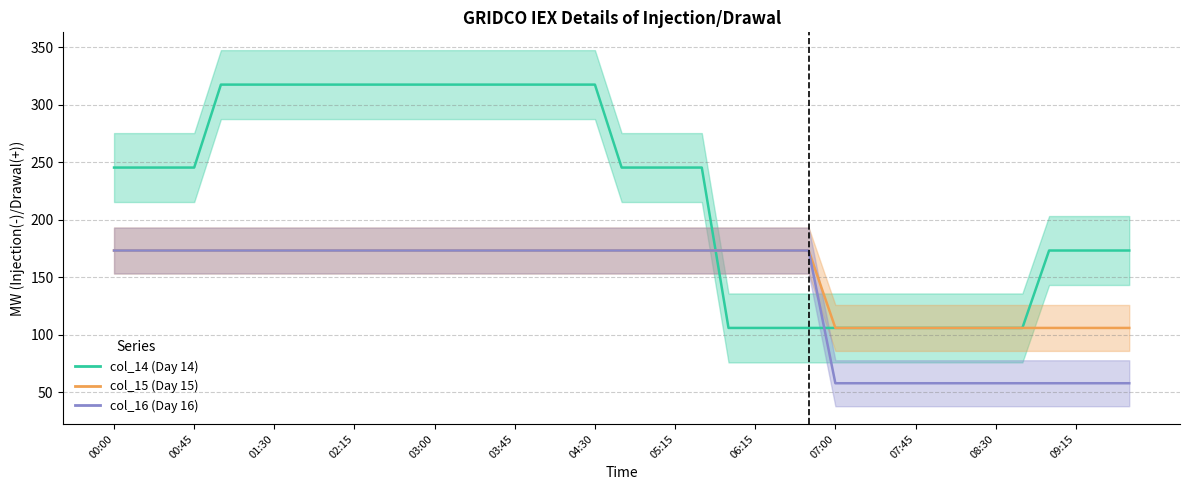

How many lines are shown in the chart?

3